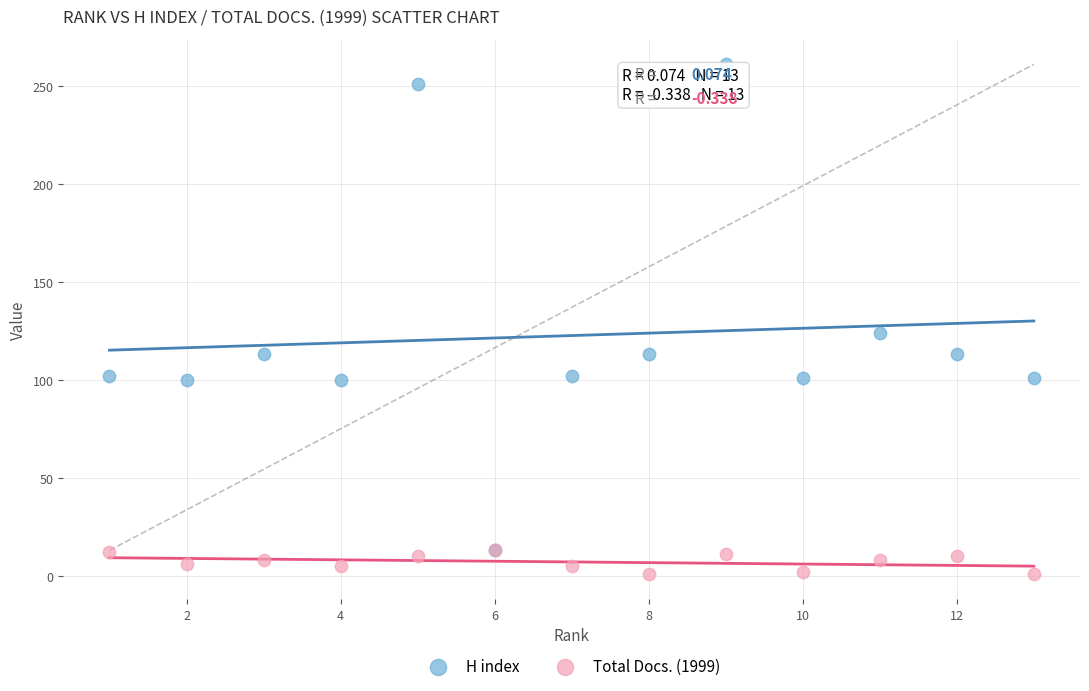

Which series has the widest spread of Y values?

H index